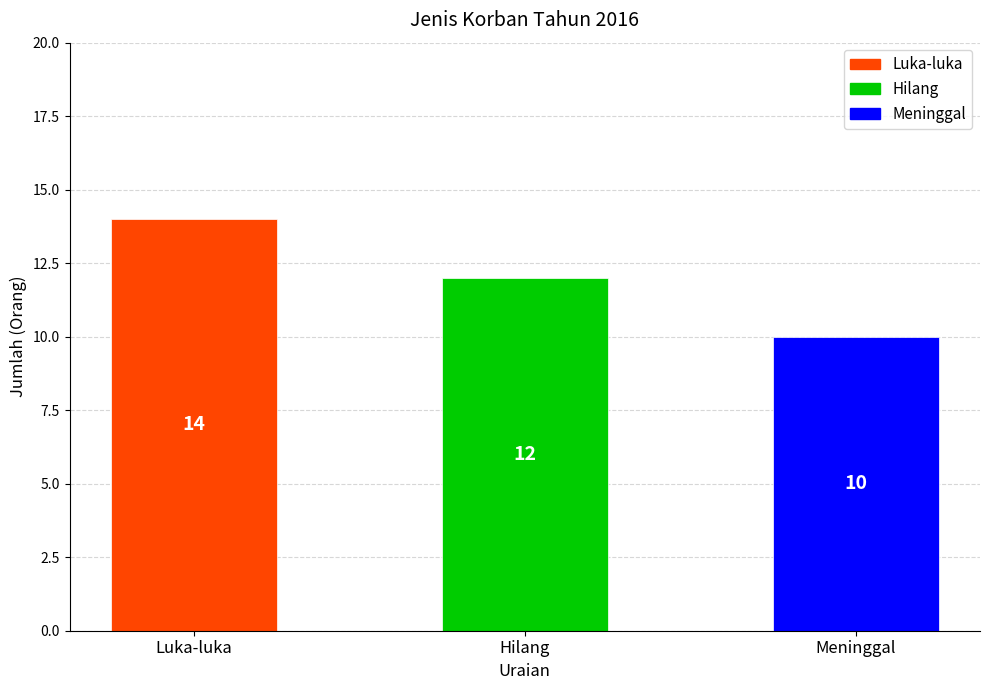

Does the chart contain any negative values?

No